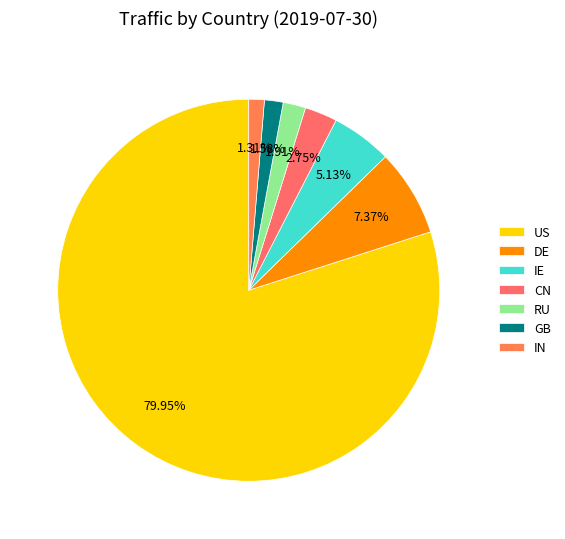

What is the change in value from IE to GB?

-43481